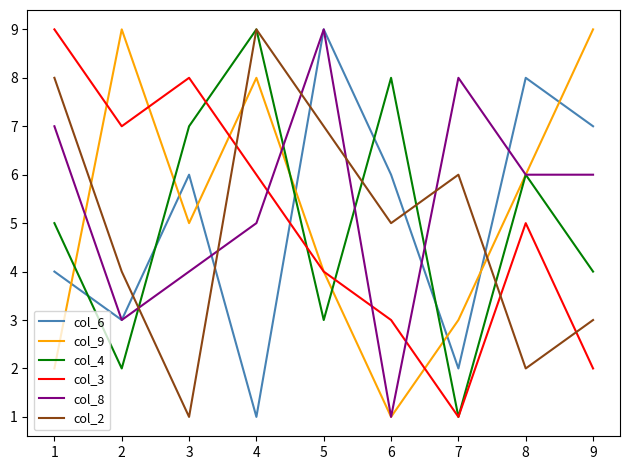

Is it true that col_2 equals 2 at 4?

False